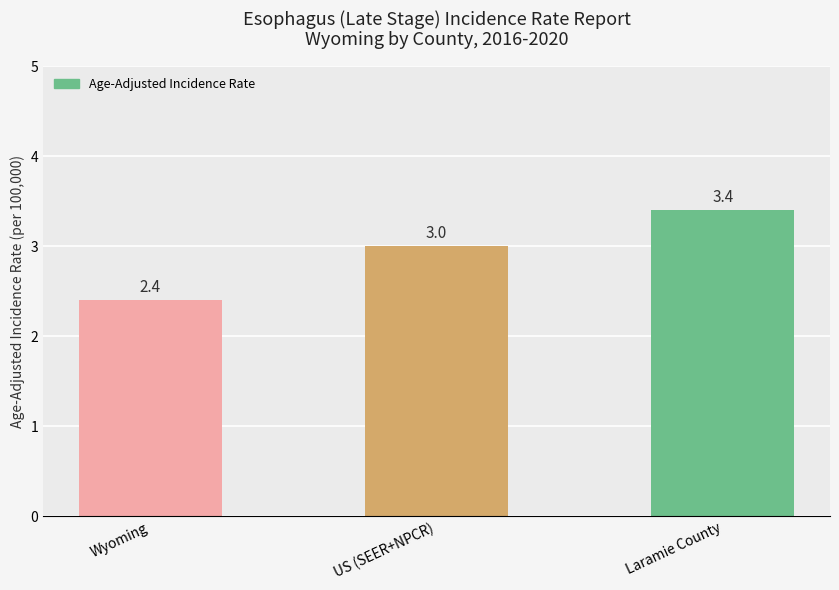

How many data points does each series have?

3